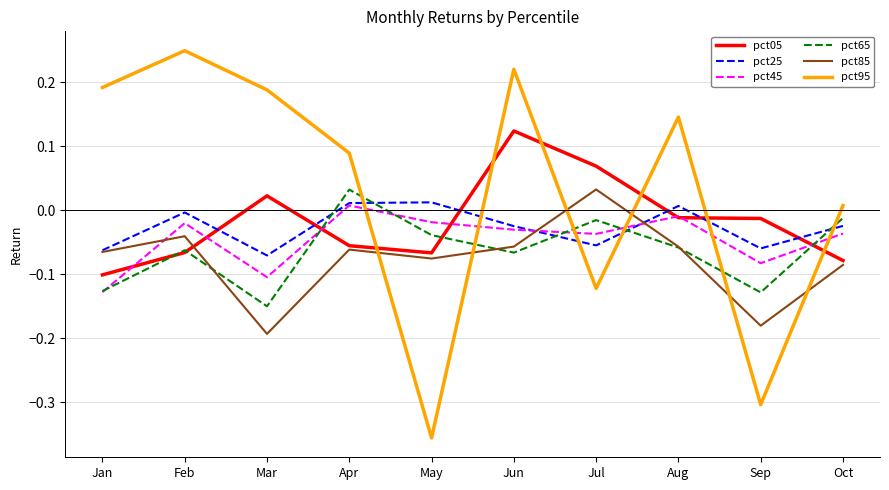

The value of pct45 at Mar is -0.1. True or false?

True